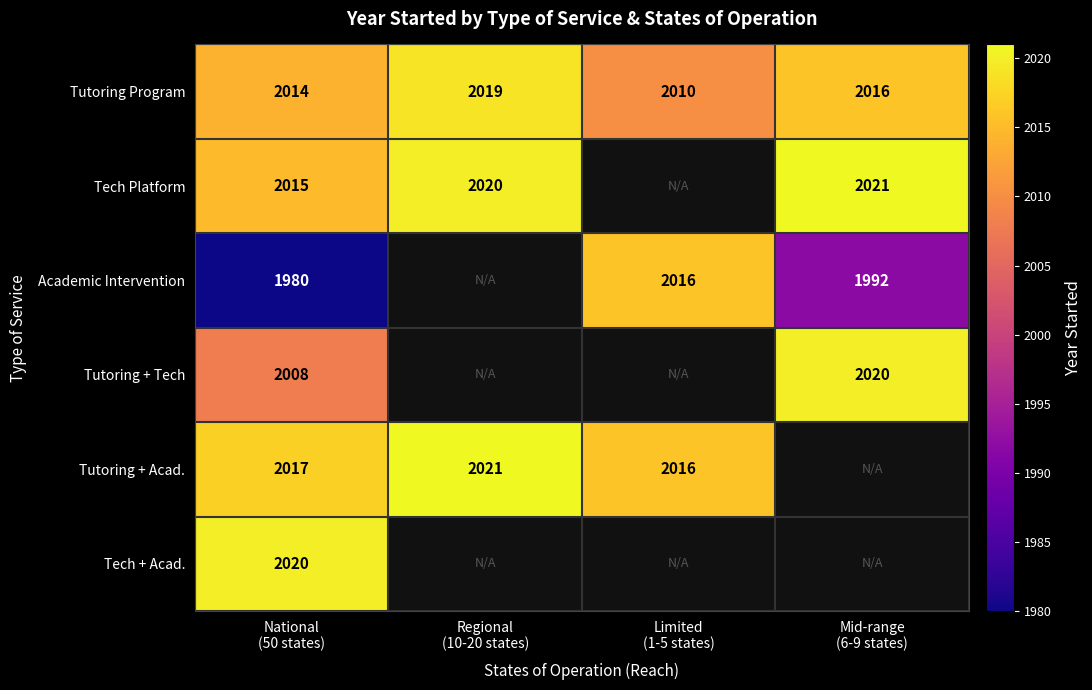

How many Tutoring Program values are between 2014 and 2019?

3